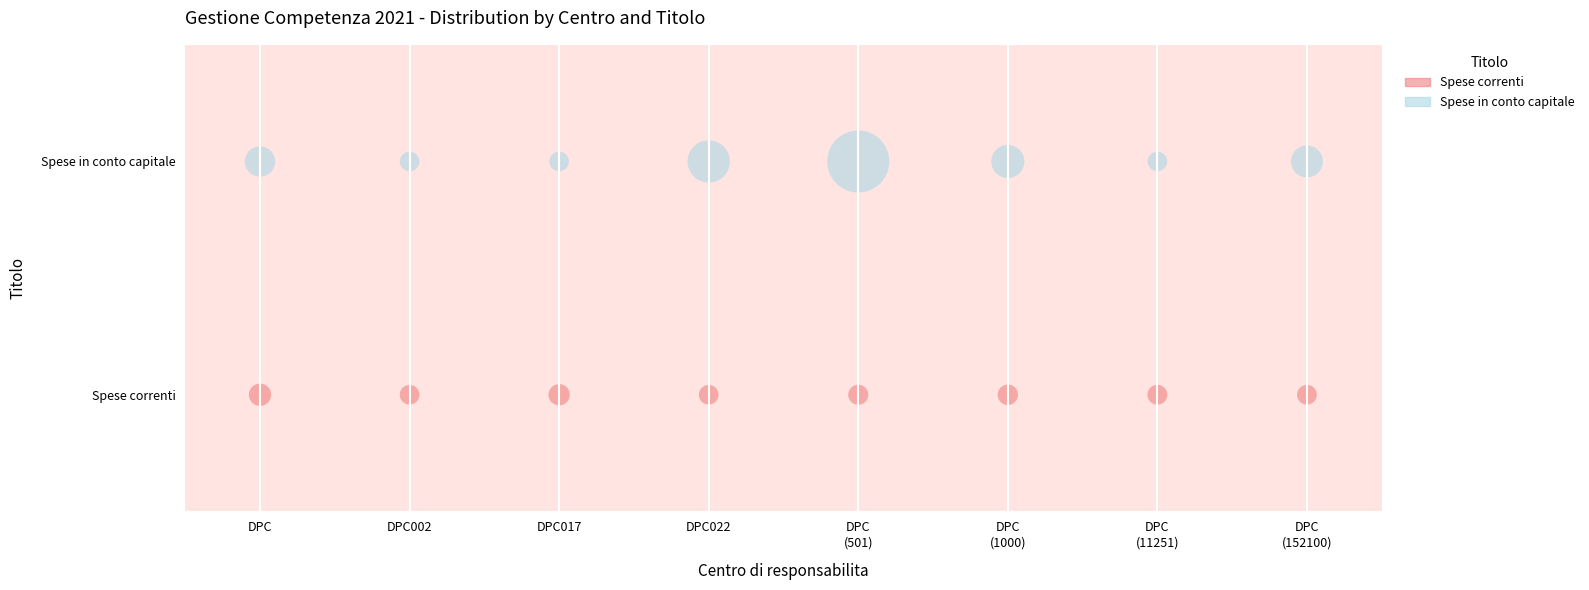

What are all the series names shown in the legend?

Spese correnti, Spese in conto capitale